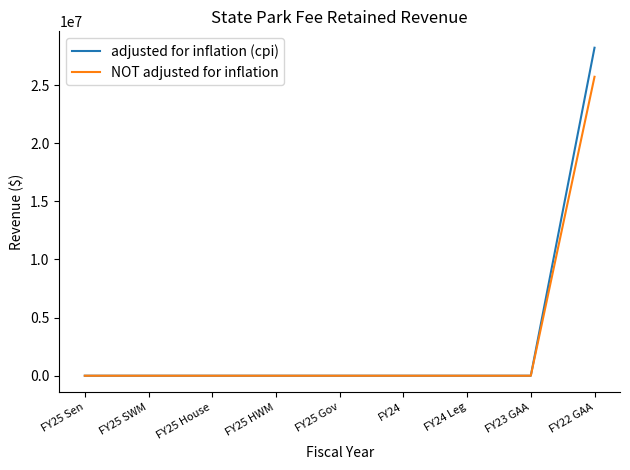

Which series has the largest range (max minus min)?

adjusted for inflation (cpi)